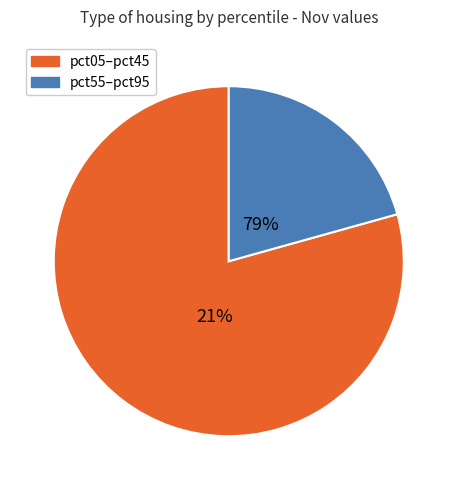

Combined, do pct45 and pct75 account for over 50%?

No